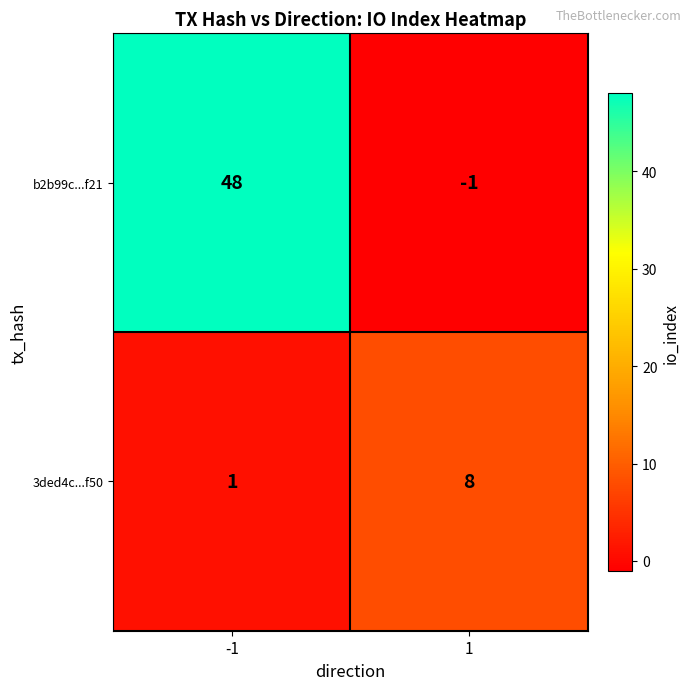

How many series are shown in this chart?

2